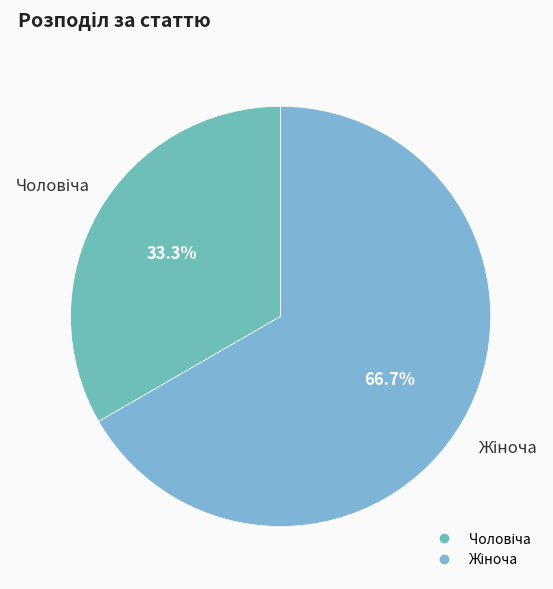

Is there any slice that represents more than half of the pie?

Yes